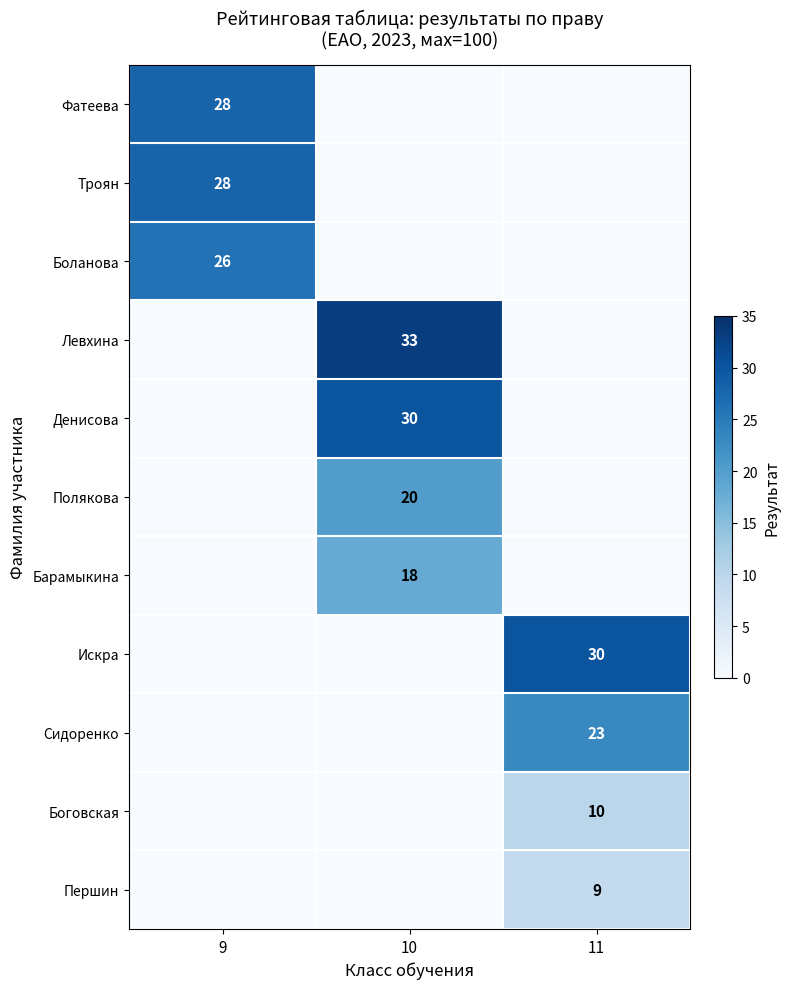

Is it true that Боланова equals 45 at 9?

False